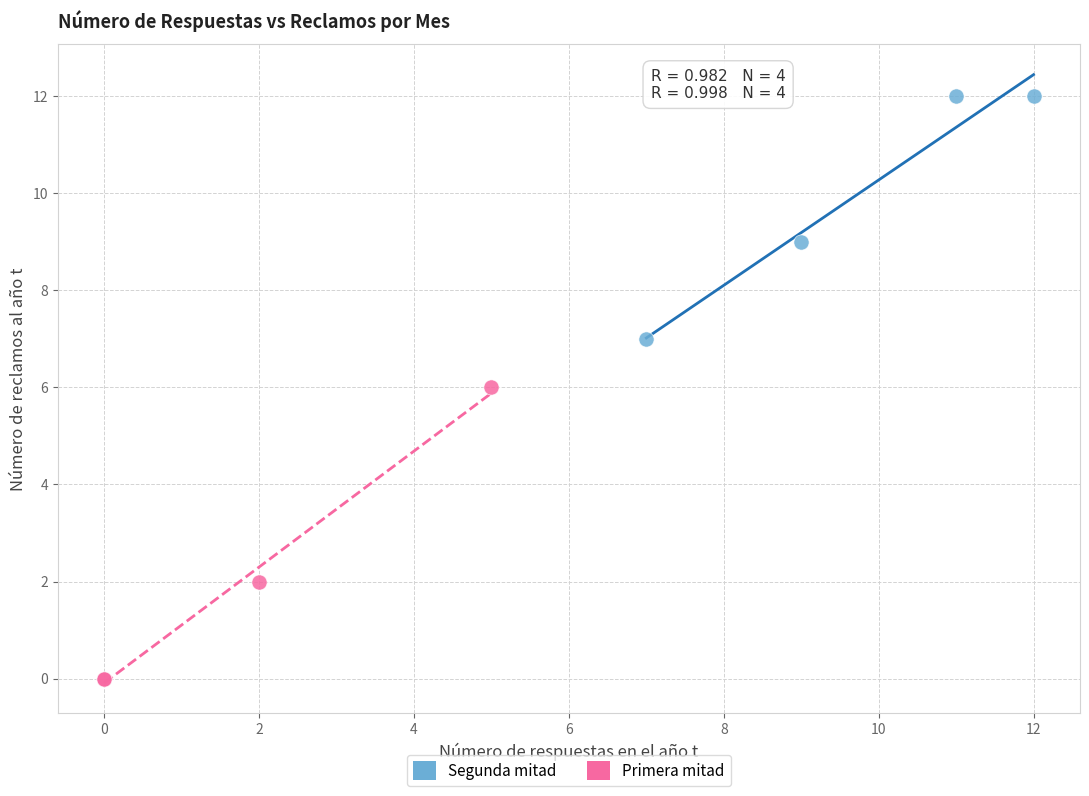

Which series has the largest Y range (max minus min)?

Primera mitad